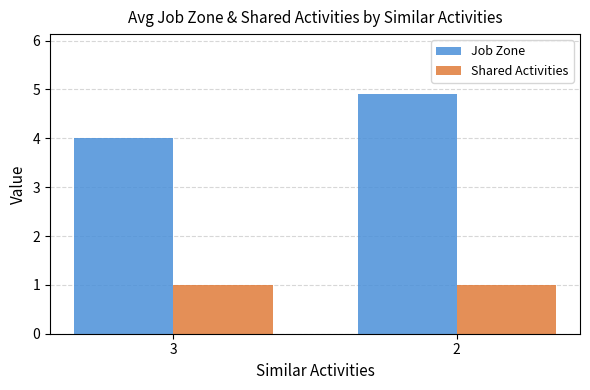

Reading left to right, transcribe all the data shown in this chart.

Job Zone: 3=4.0	2=4.9
Shared Activities: 3=1.0	2=1.0